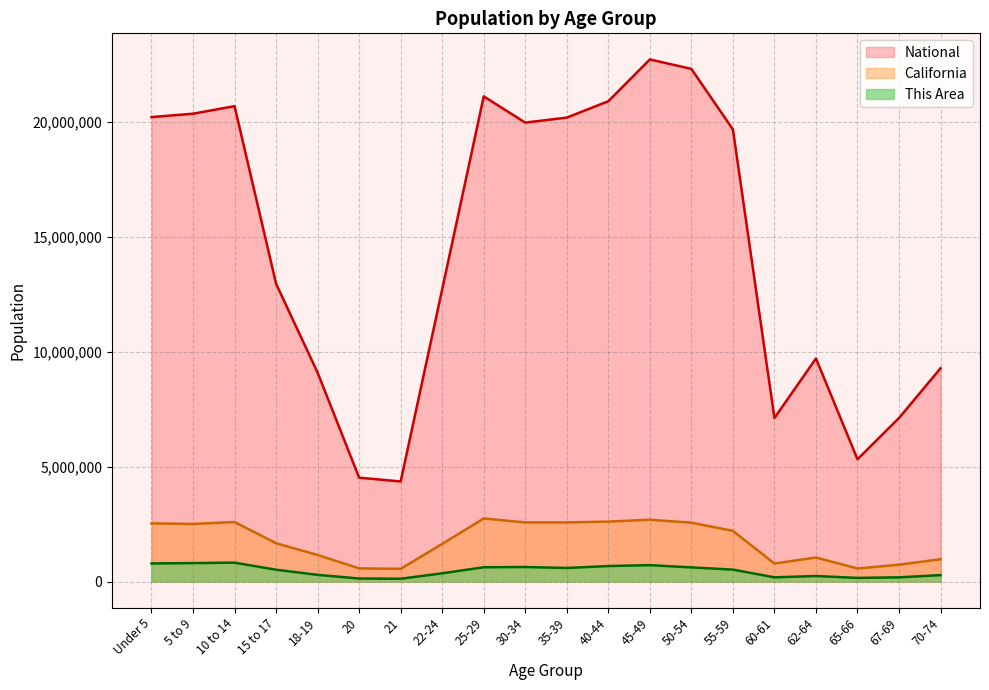

Does the chart have visible grid lines?

Yes